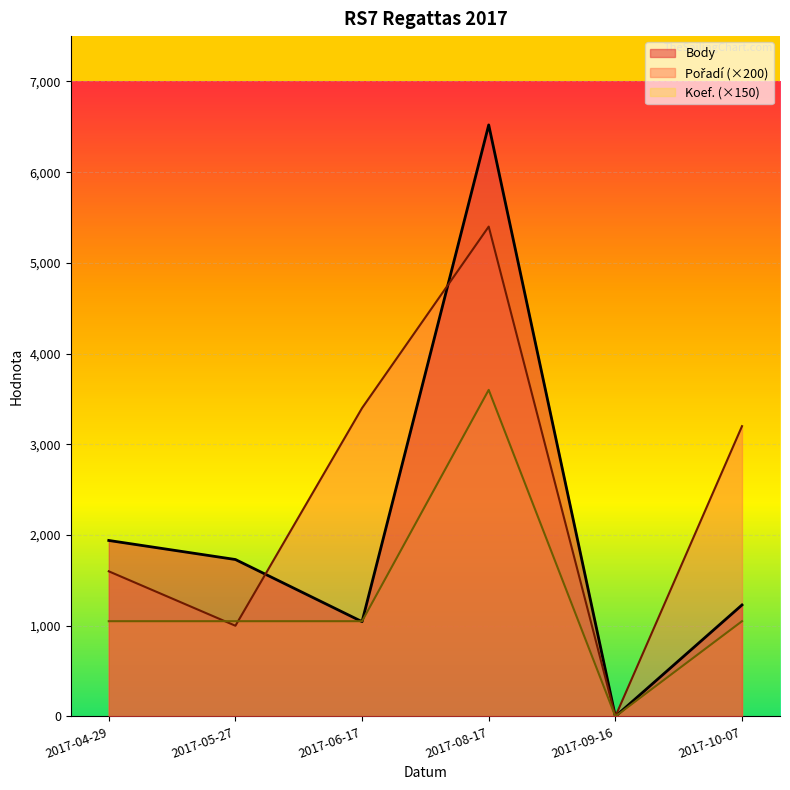

What is the spread (max minus min) of values at 2017-06-17?

2355